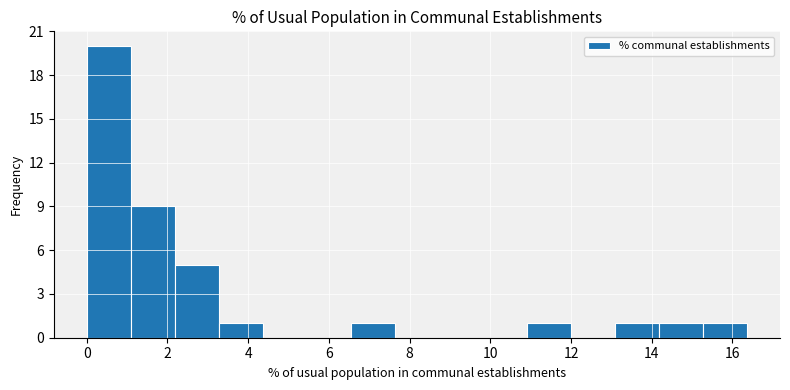

Over which range of the x-axis is the bar tallest?

0.0 to 1.0